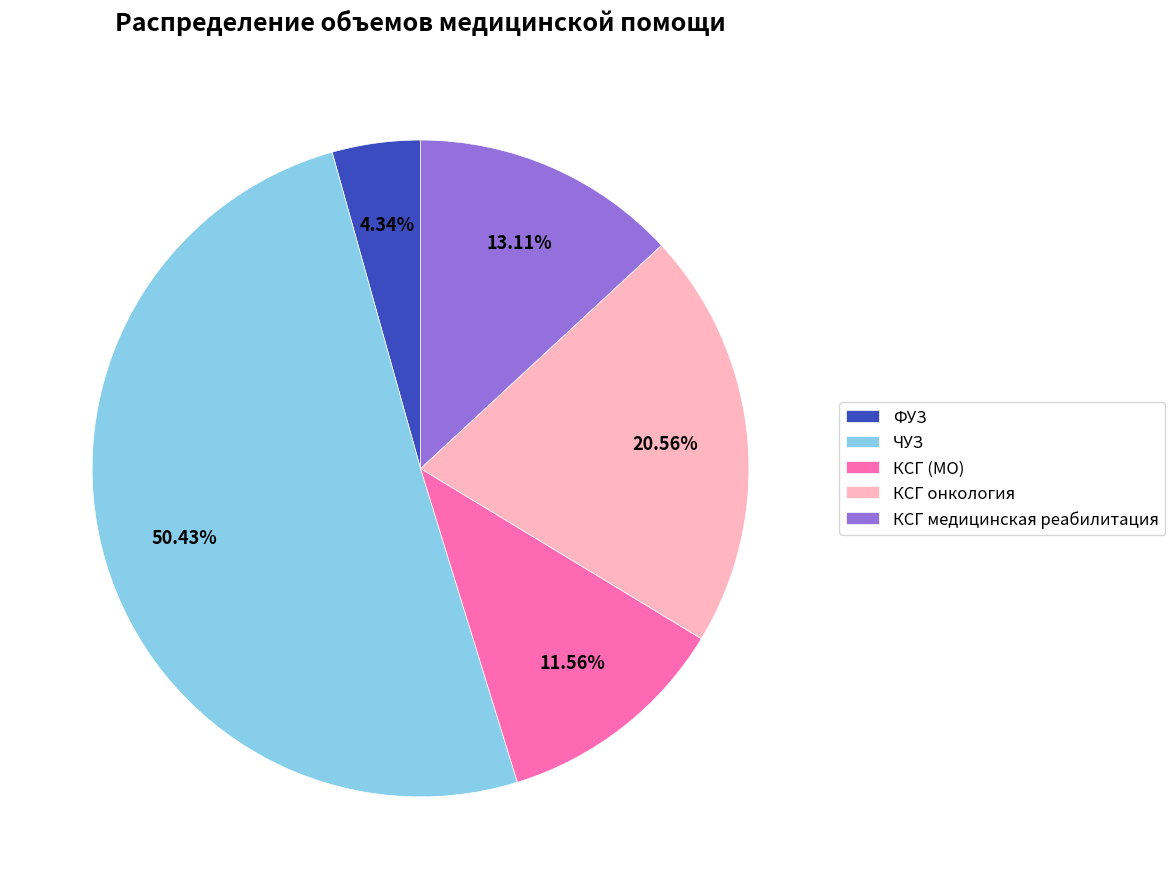

Is ЧУЗ the majority of the pie?

Yes